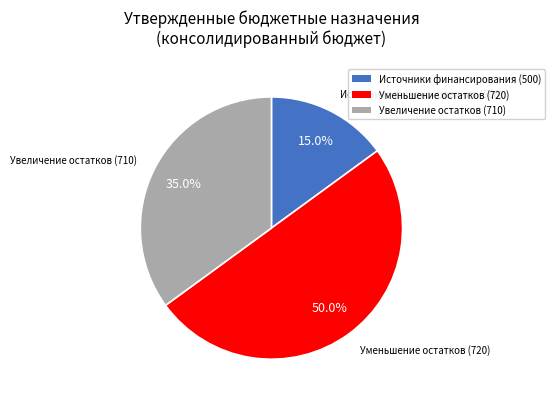

Which category has the biggest portion of the pie?

Уменьшение остатков (720)